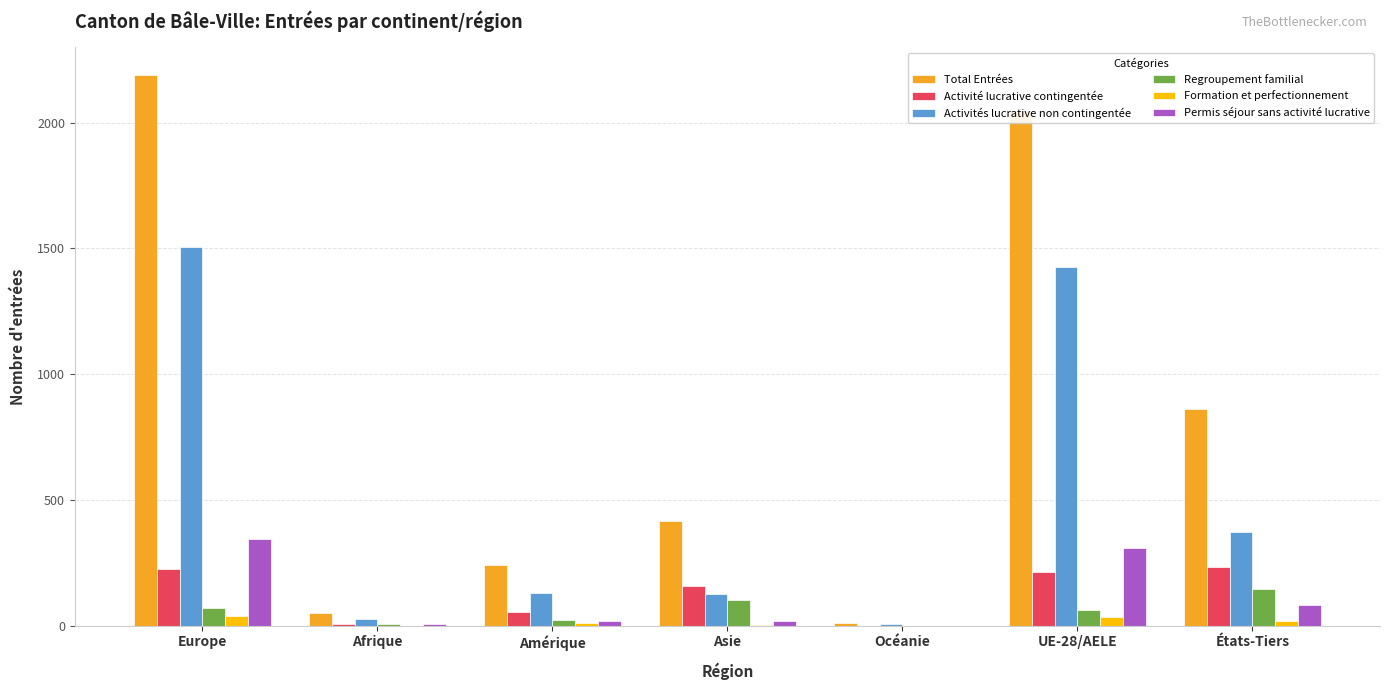

How many groups of bars are there?

7